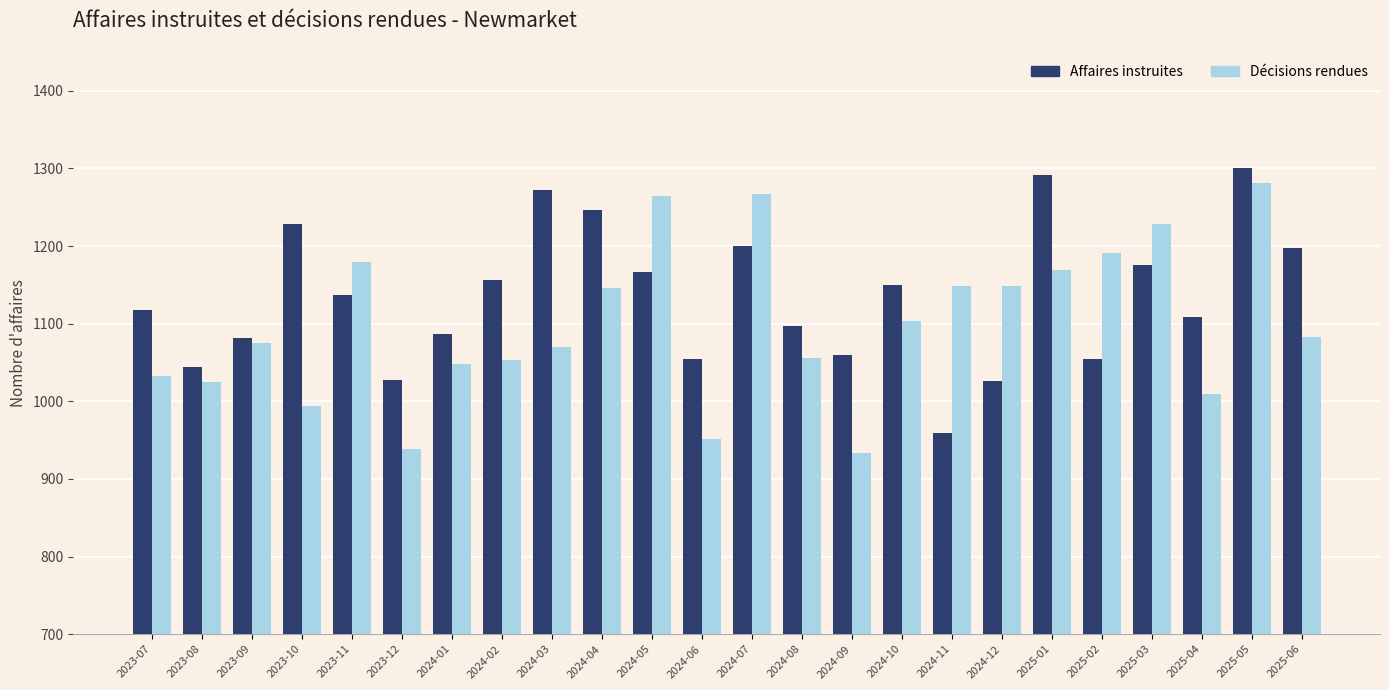

The value of Affaires instruites at 2025-02 is 1055. True or false?

True